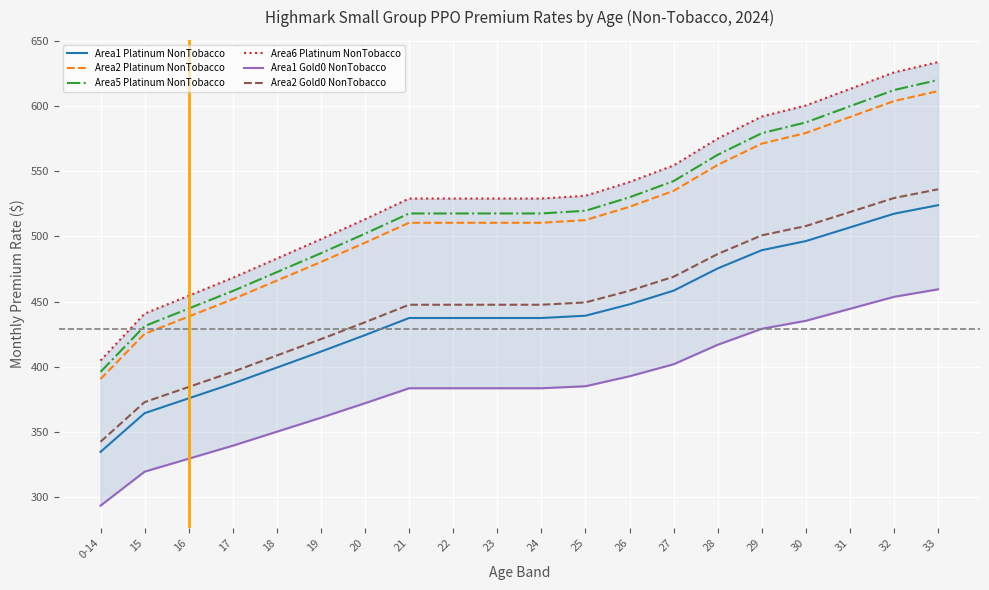

What is the approximate value of Area1 Gold0 NonTobacco at 22?

383.4